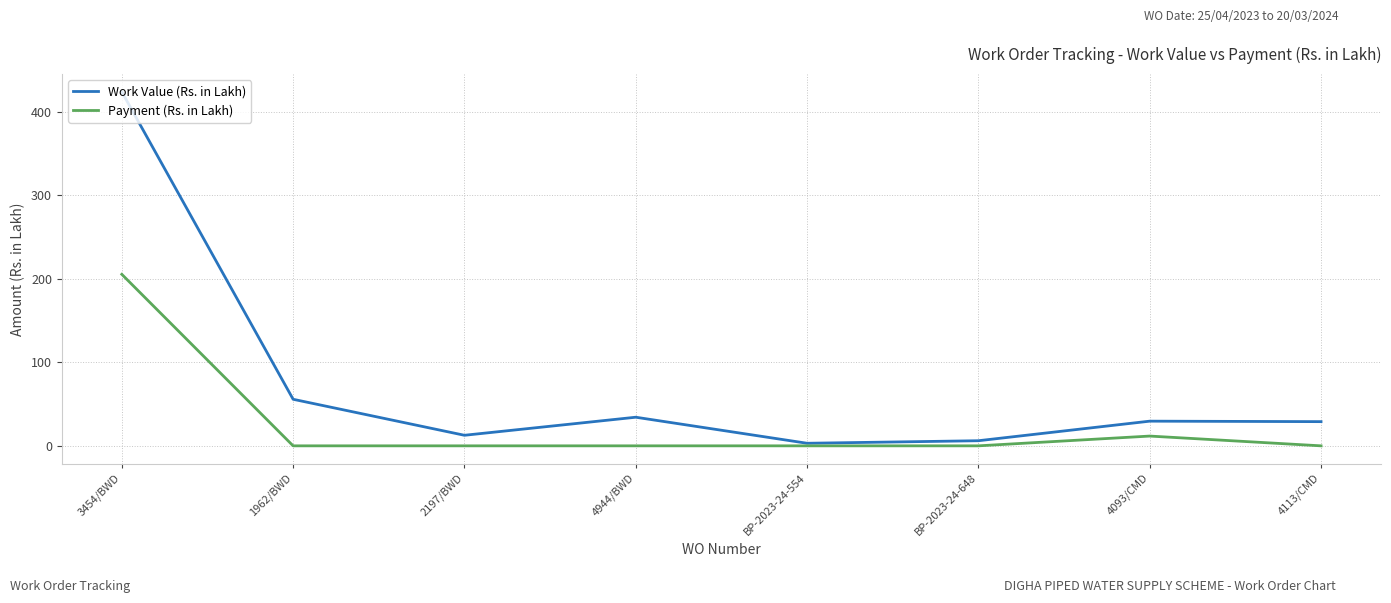

At which category is the sum across all series the highest?

3454/BWD